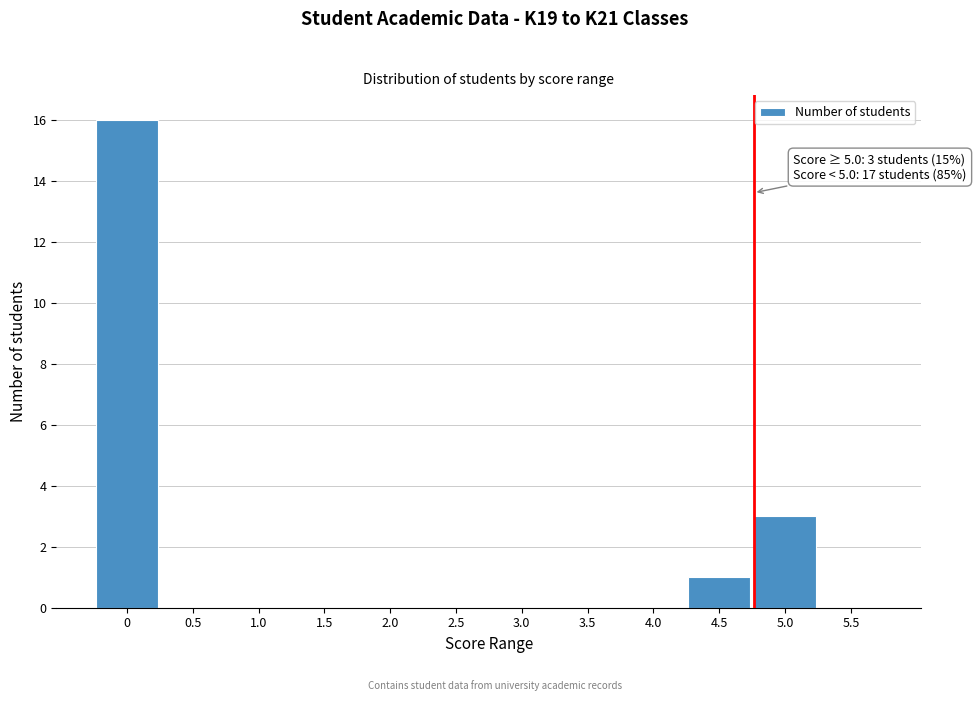

Reading left to right, extract all data points from this chart.

0=16	0.5=0	1.0=0	1.5=0	2.0=0	2.5=0	3.0=0	3.5=0	4.0=0	4.5=1	5.0=3	5.5=0